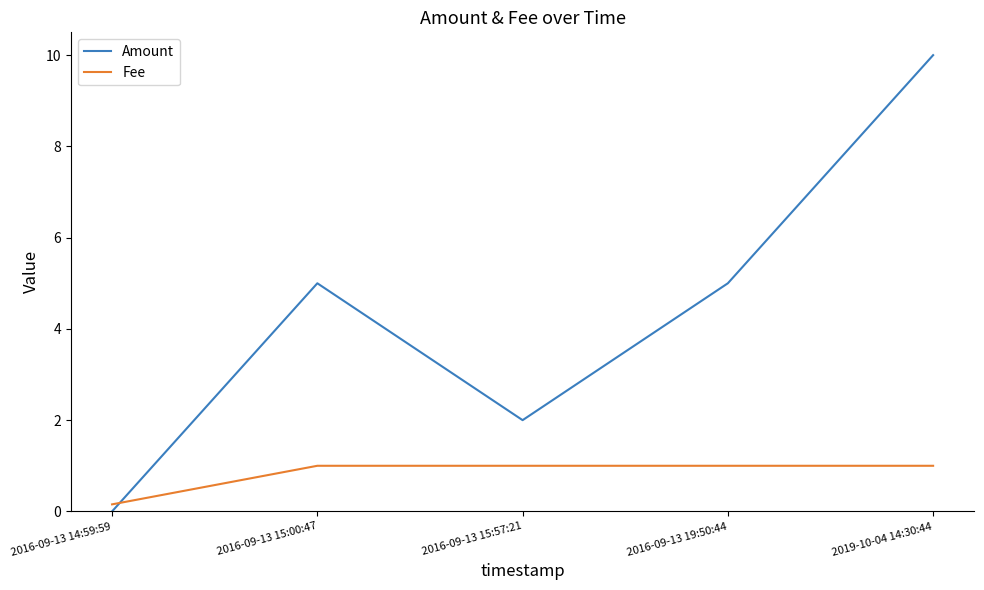

How many times do Fee and Amount cross each other?

1